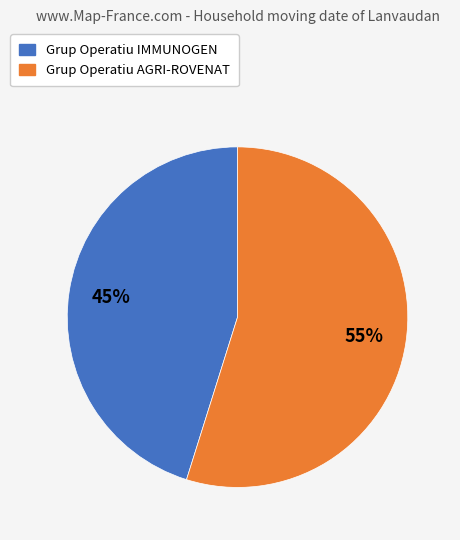

To the nearest percent, what is the combined percentage of Grup Operatiu IMMUNOGEN and Grup Operatiu AGRI-ROVENAT?

100%